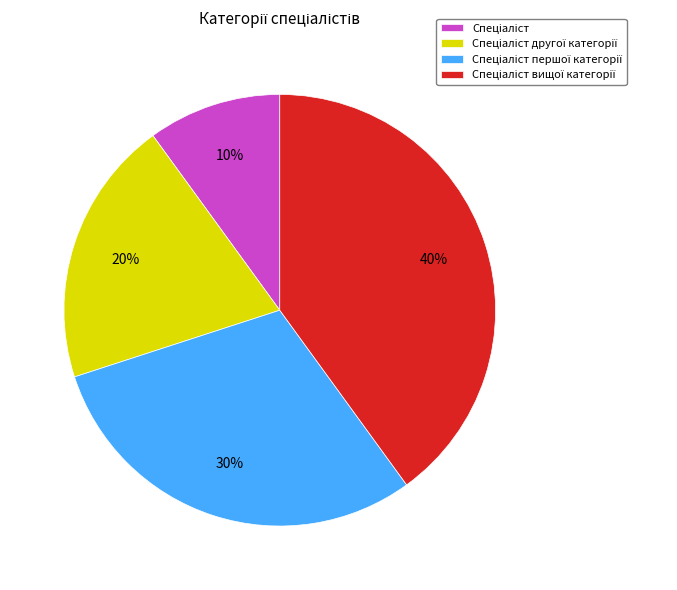

Does any single category account for the majority?

No